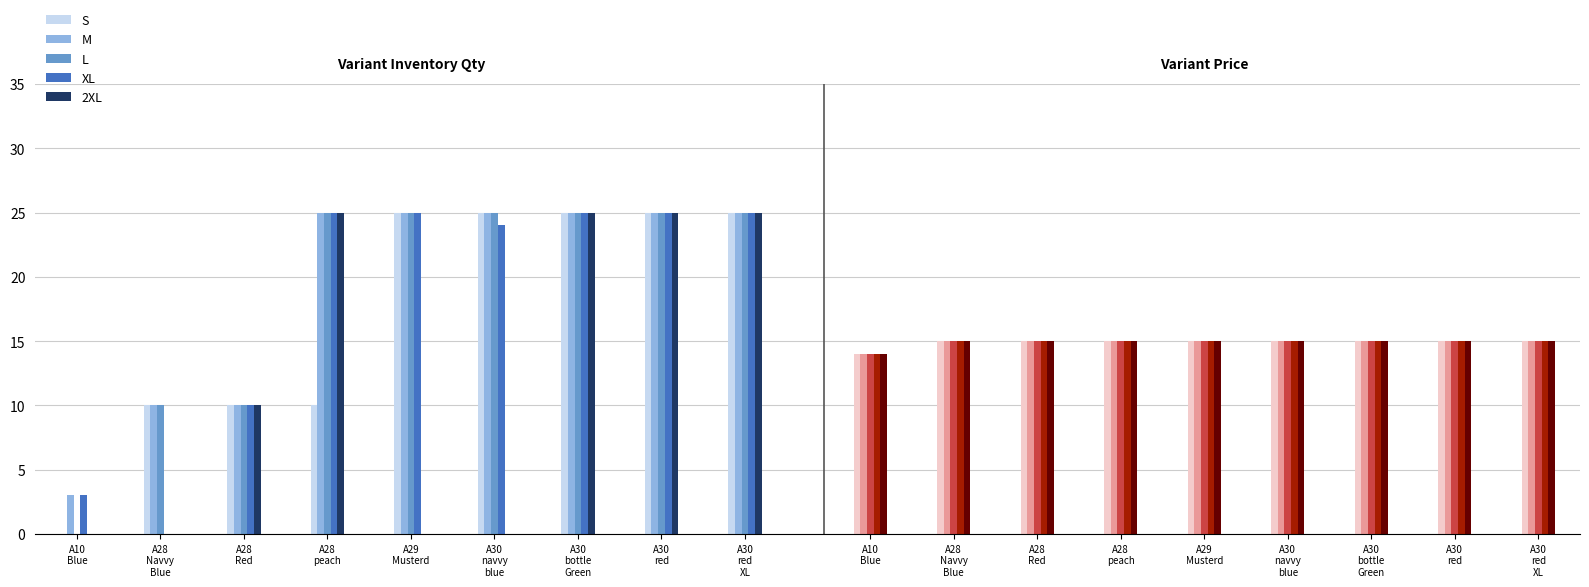

What position from the right is A30 bottle Green?

3